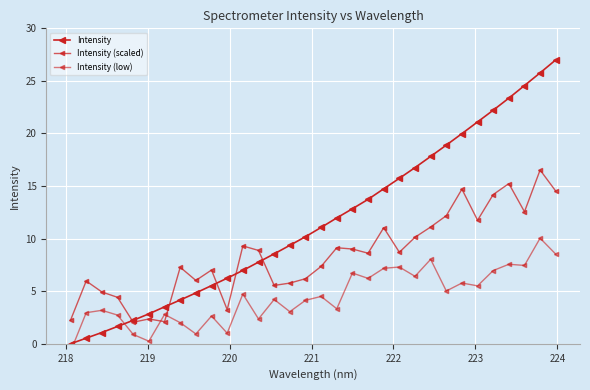

After their last crossing, which series has the higher values: Intensity (low) or Intensity (scaled)?

Intensity (scaled)